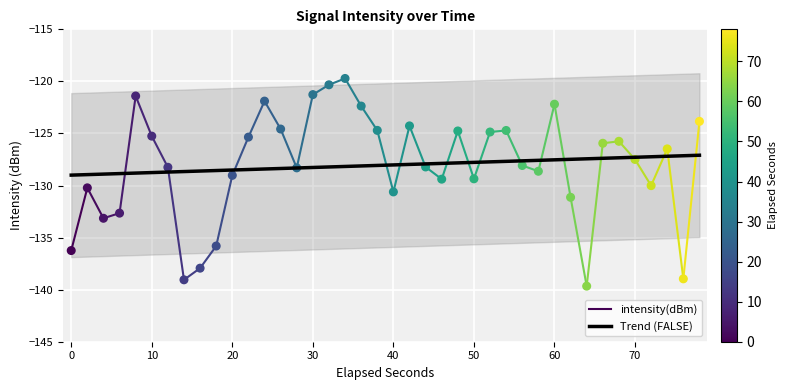

What is the highest value of the Trend (FALSE) series?

-127.1